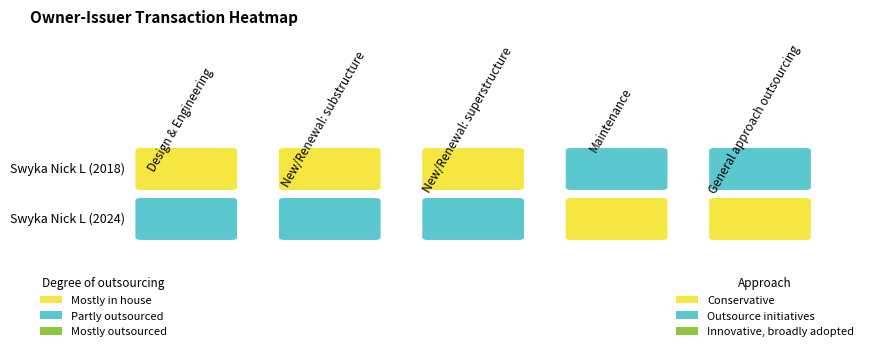

At how many categories does at least one series exceed 1?

2